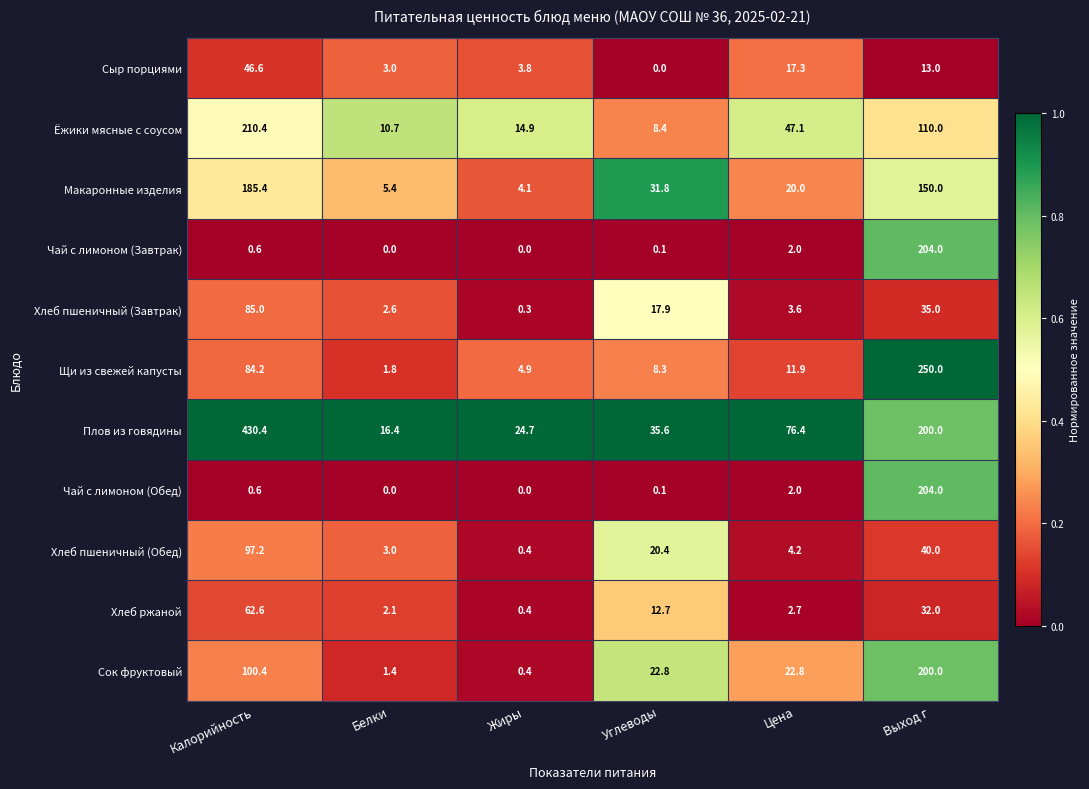

List the labels in order of Хлеб пшеничный (Завтрак) value, smallest first.

Жиры, Белки, Цена, Углеводы, Выход г, Калорийность